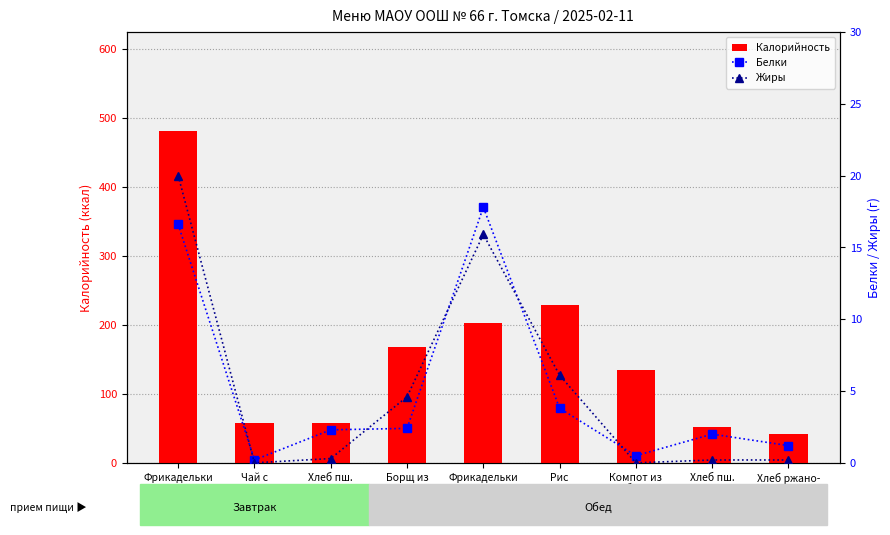

What is the spread (max minus min) of values at Чай с
сахаром?

58.0